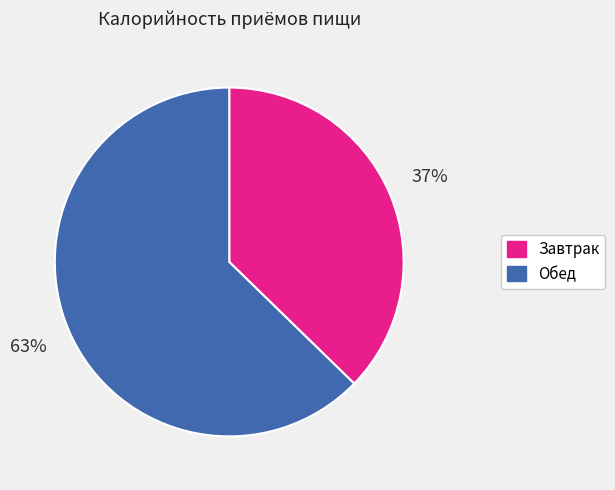

Do Завтрак and Обед together represent more than half of the pie?

Yes